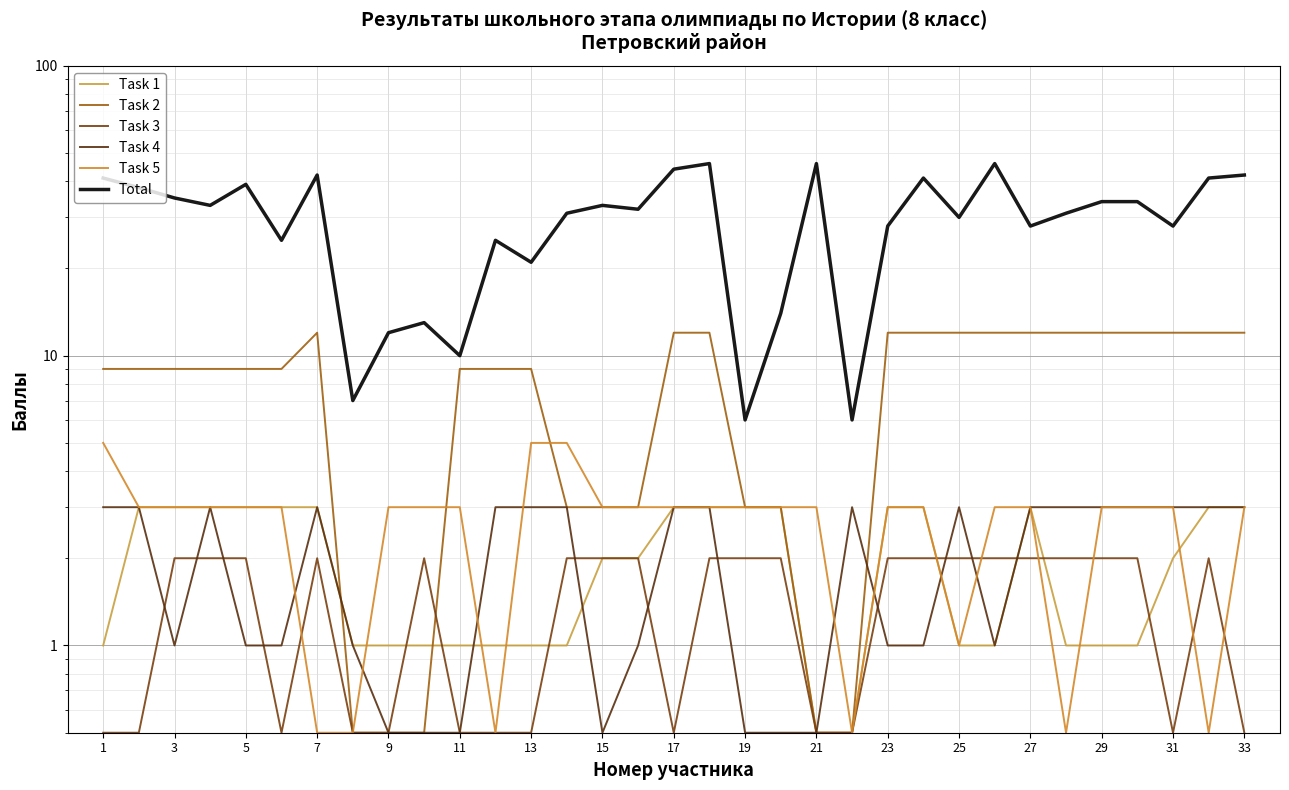

Which series ends up on top after the final intersection of Task 3 and Task 2?

Task 2